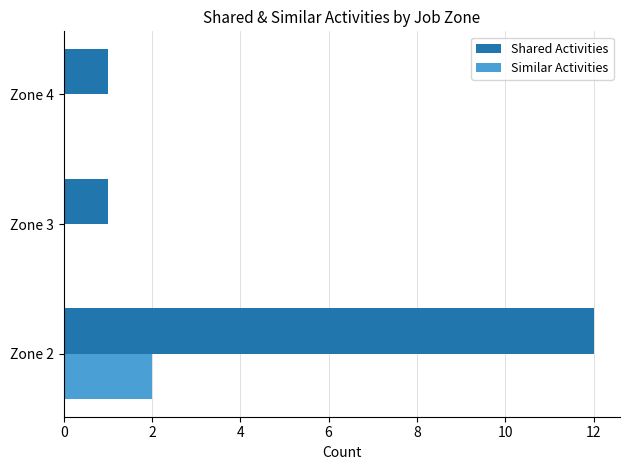

What is the maximum value shown in the chart?

12